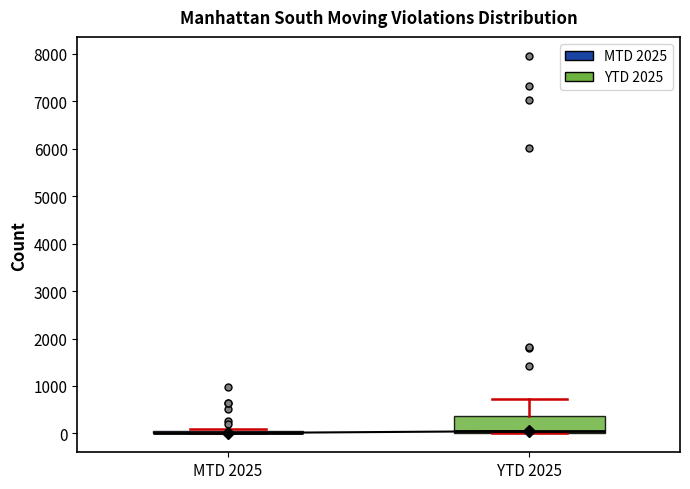

Reading left to right, read every box against the y-axis: the position of its median line, the range the box covers, and the ends of its whiskers. The values are not printed on the chart, so give them approximately, as read against the axis.

MTD 2025: box collapsed to a line at 0, whiskers 0 to 100
YTD 2025: median 100, box 0 to 400, whiskers 0 to 700